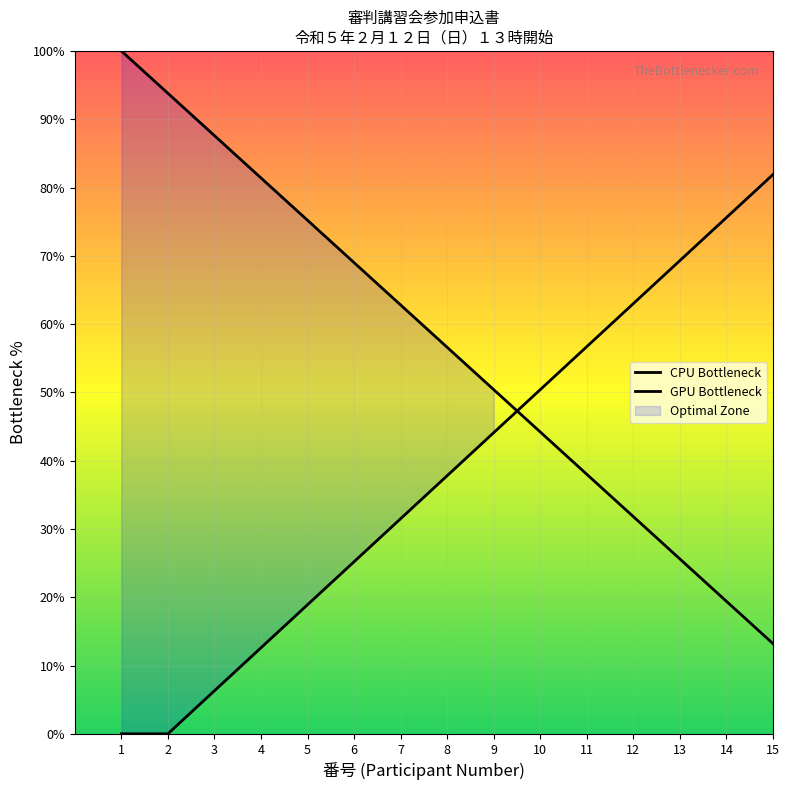

How many data points are above 56?

8